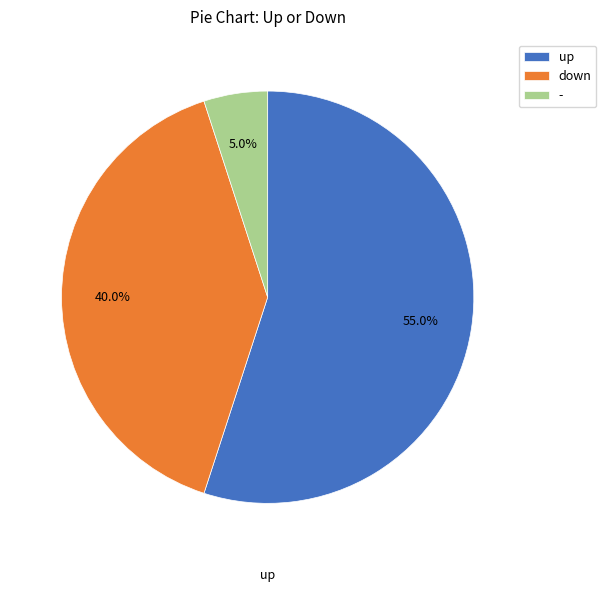

What is the ratio of the value at down to the value at up?

0.7